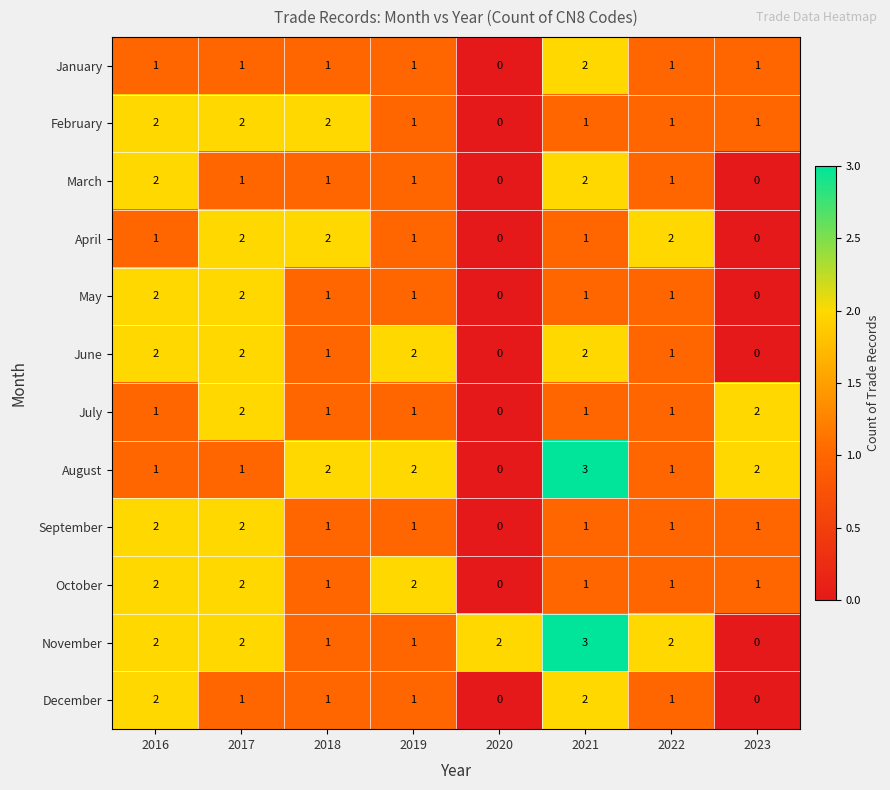

At which label does May first exceed 1?

2016